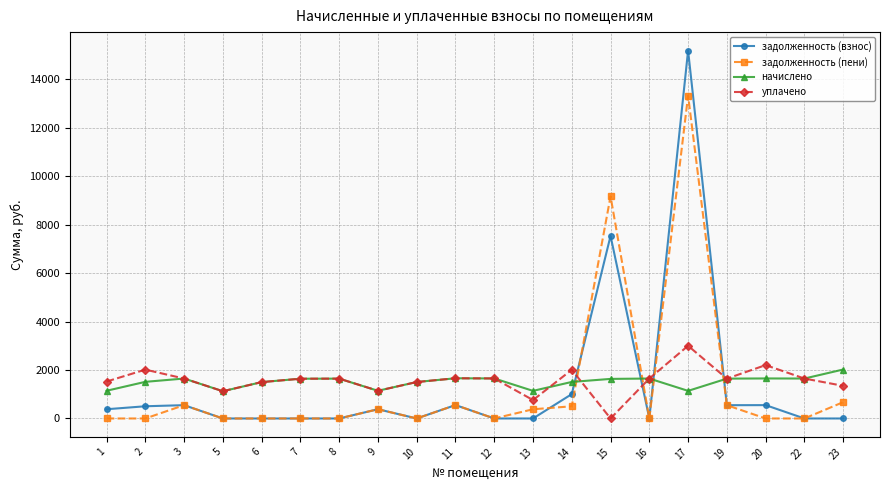

At how many categories does at least one series exceed 13946?

1